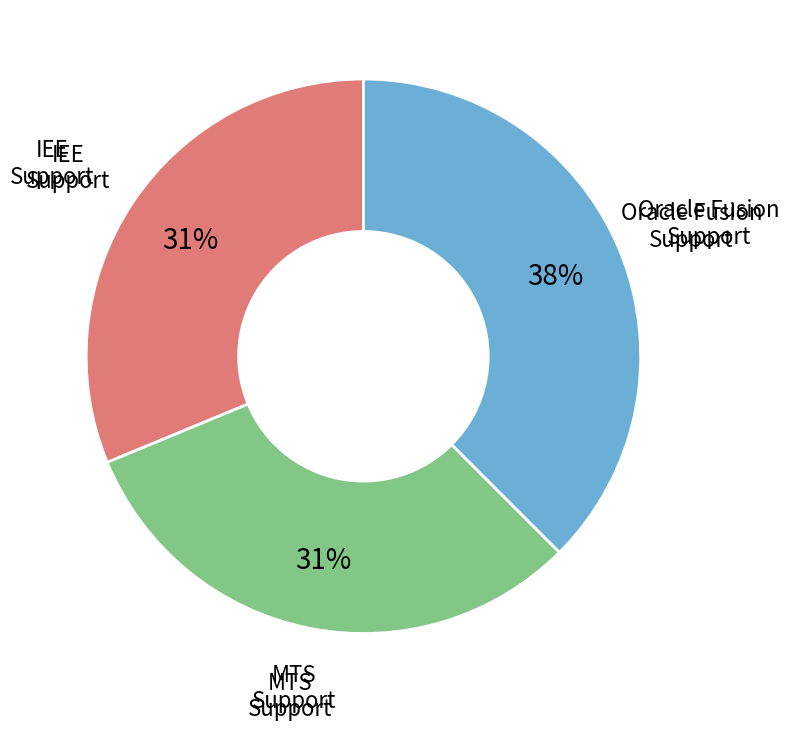

Is there a majority slice in this chart?

No